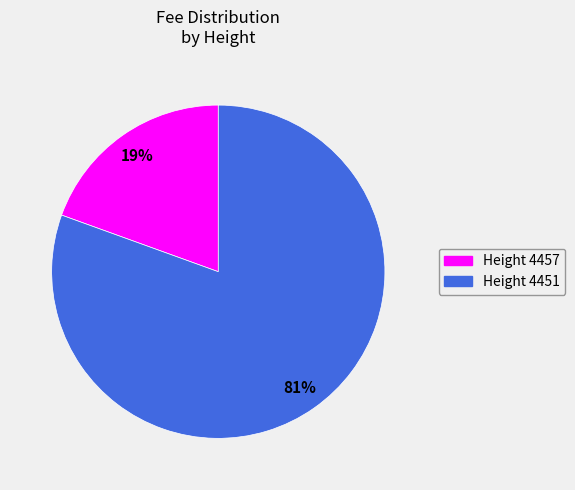

To the nearest percent, what is the average slice percentage?

50%